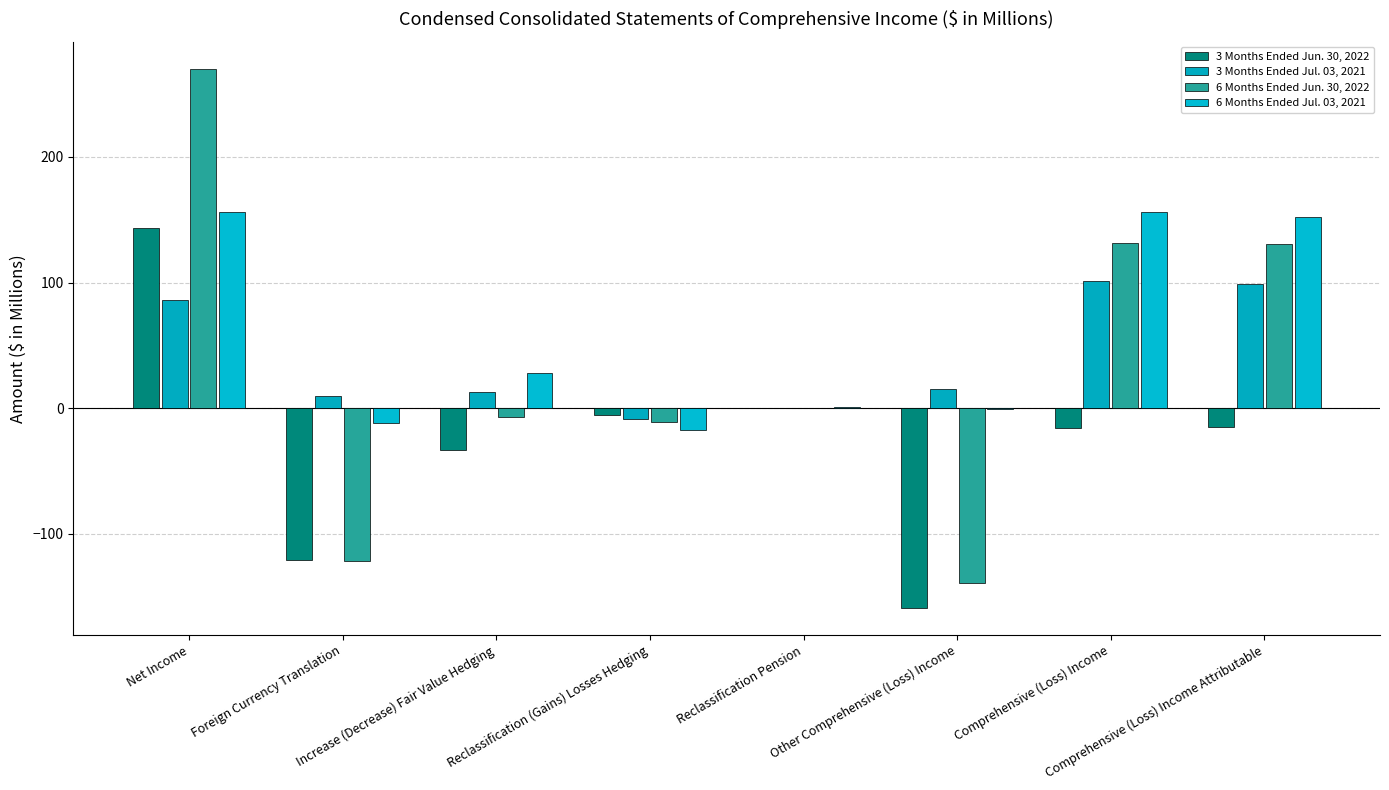

Are the bars horizontal?

No